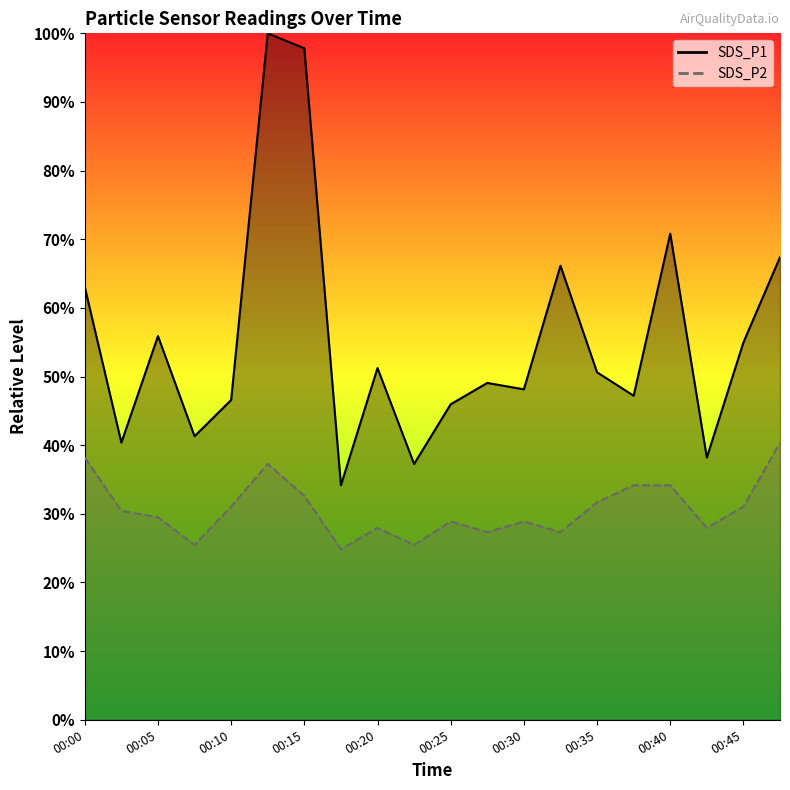

Between 00:00 and 00:37, which series saw the biggest shift?

SDS_P1